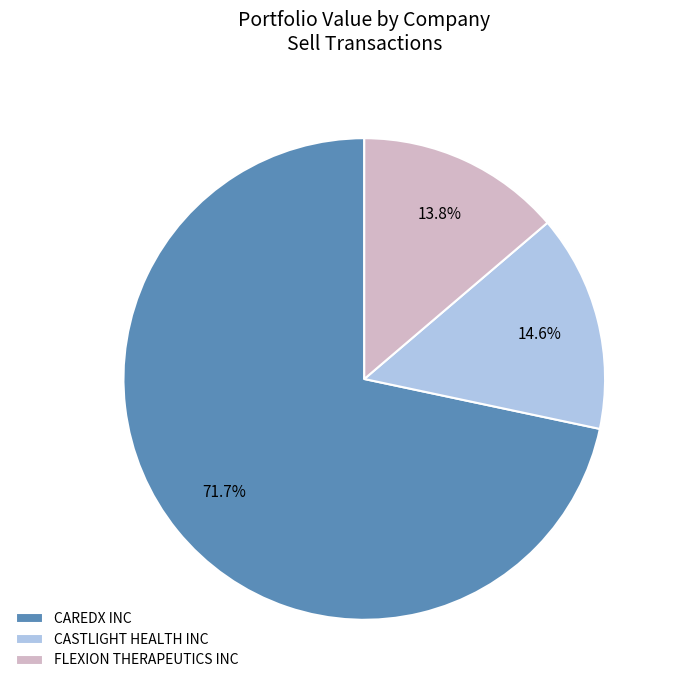

To the nearest percent, what percentage of the pie is CASTLIGHT HEALTH INC?

15%